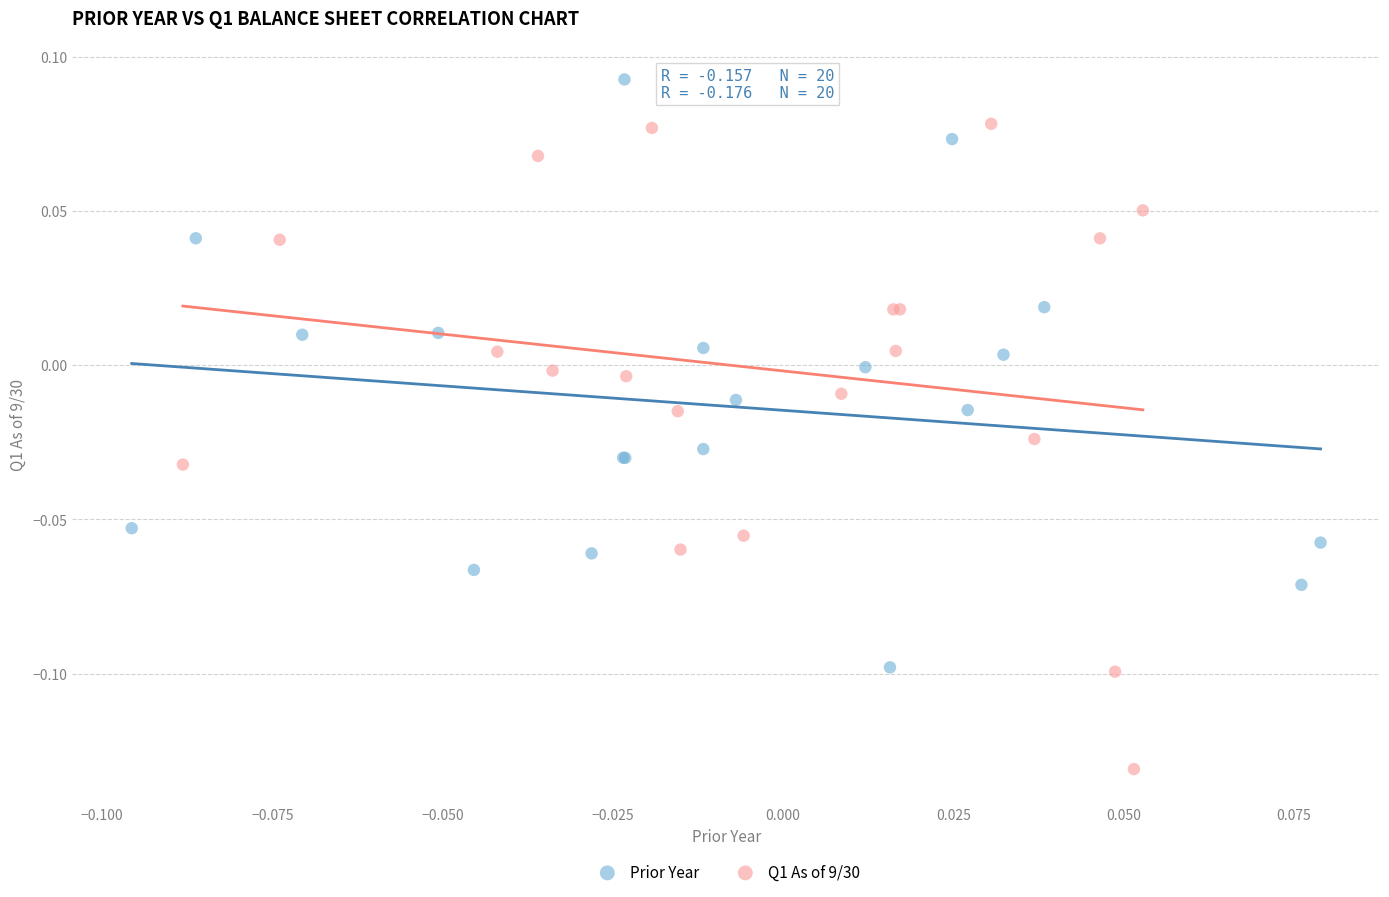

Which series reaches the maximum Y coordinate?

Prior Year